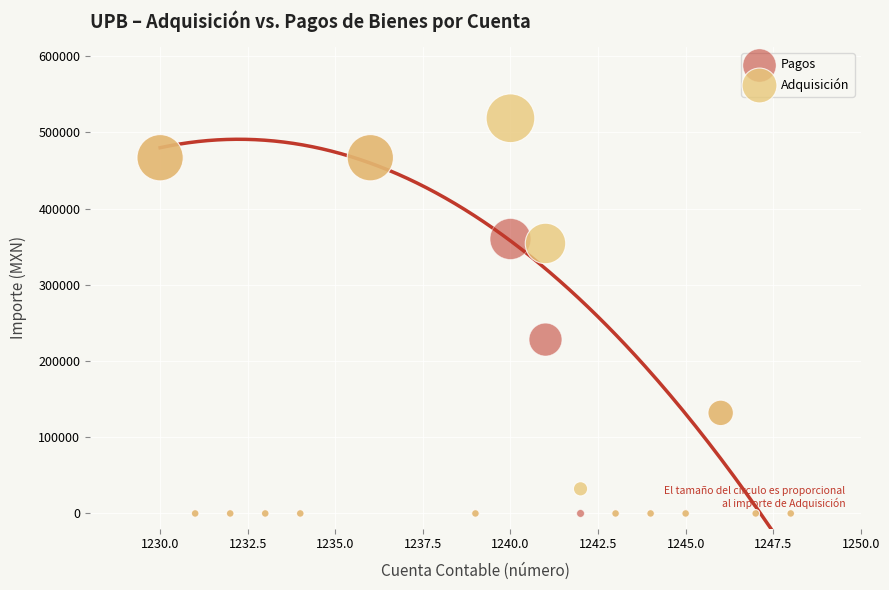

Which series has the largest Y range (max minus min)?

Adquisición